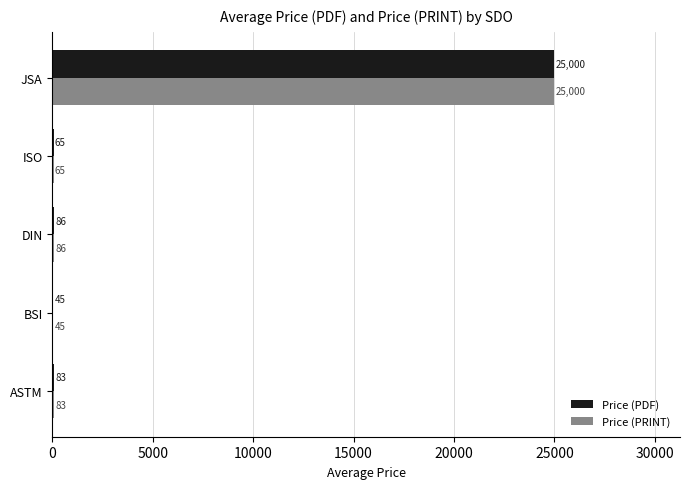

At which category is the sum across all series the highest?

JSA